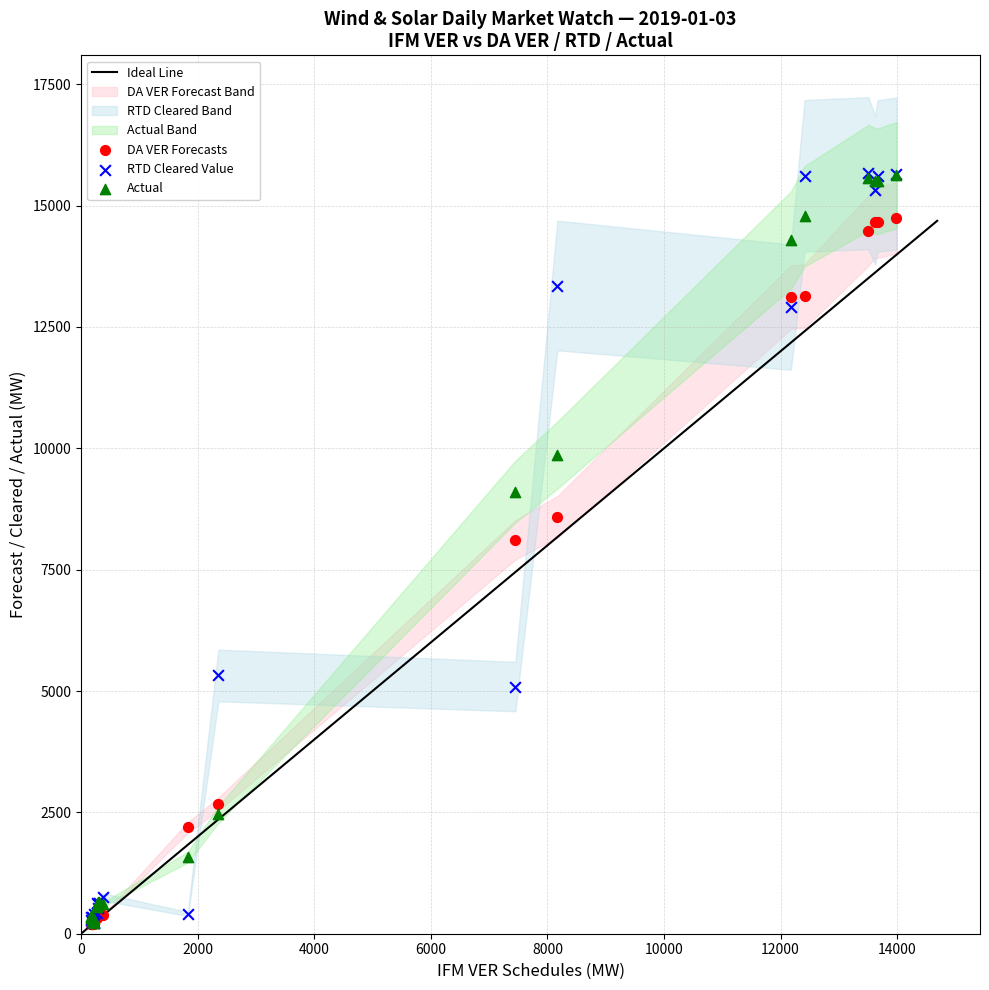

Across all series, what Y value is closest to 7928?

8114.3